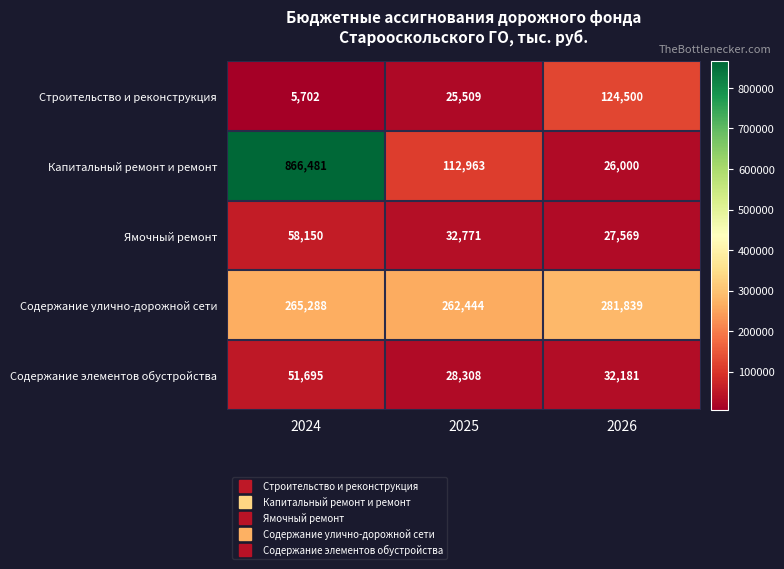

Reading left to right, list all the values displayed in this chart.

Строительство и реконструкция: 5702	25509	124500
Капитальный ремонт и ремонт: 866481	112963	26000
Ямочный ремонт: 58150	32771	27569
Содержание улично-дорожной сети: 265288	262444	281839
Содержание элементов обустройства: 51695	28308	32181